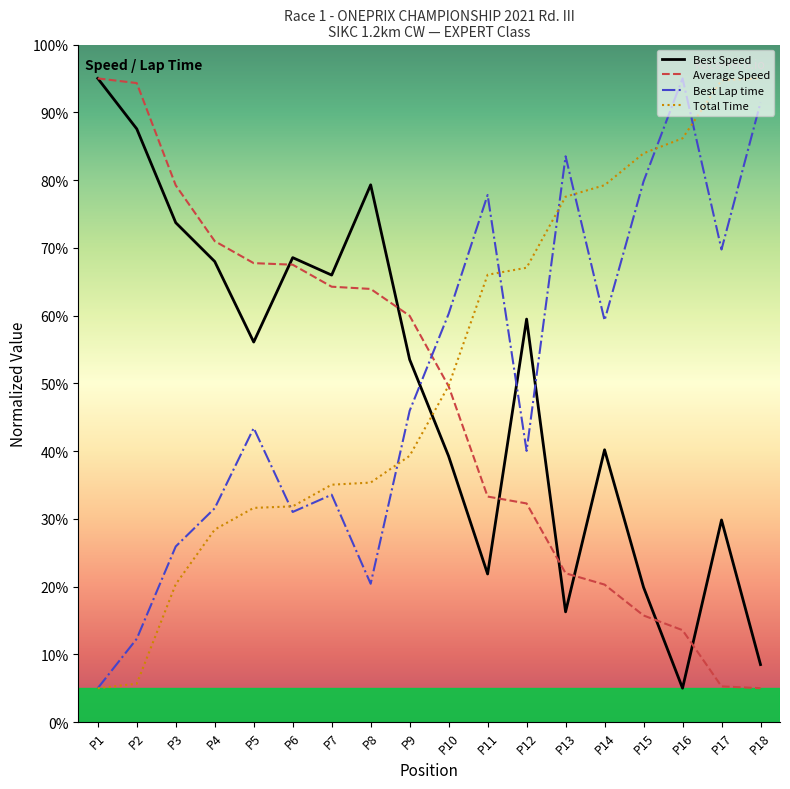

Where do Best Speed and Best Lap time first cross each other?

P9 and P10